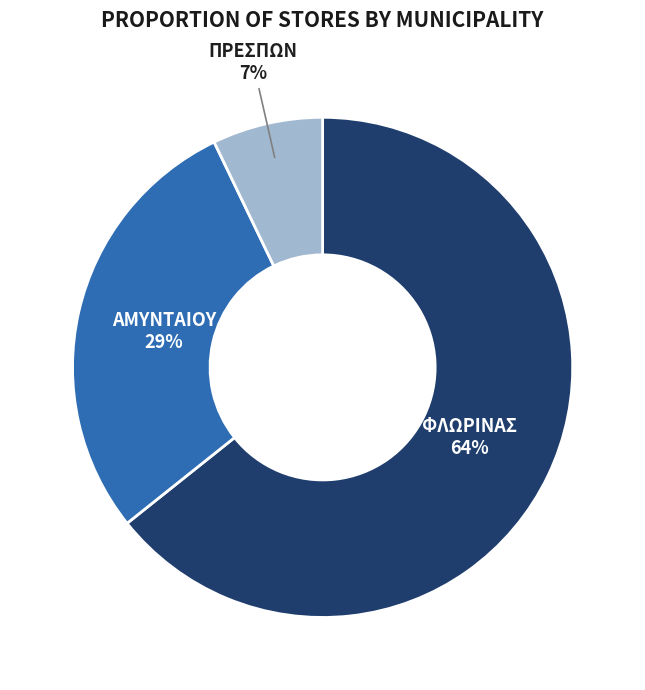

To the nearest percent, what percentage of the pie is ΑΜΥΝΤΑΙΟΥ?

29%